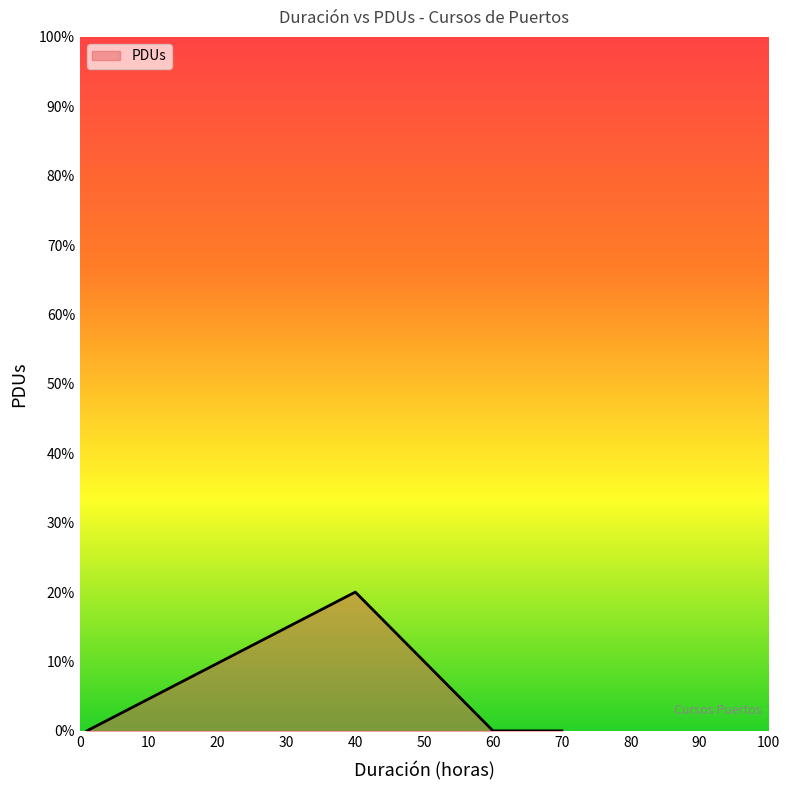

List the labels in order of value, smallest first.

1, 60, 70, 60, 60, 60, 60, 60, 40